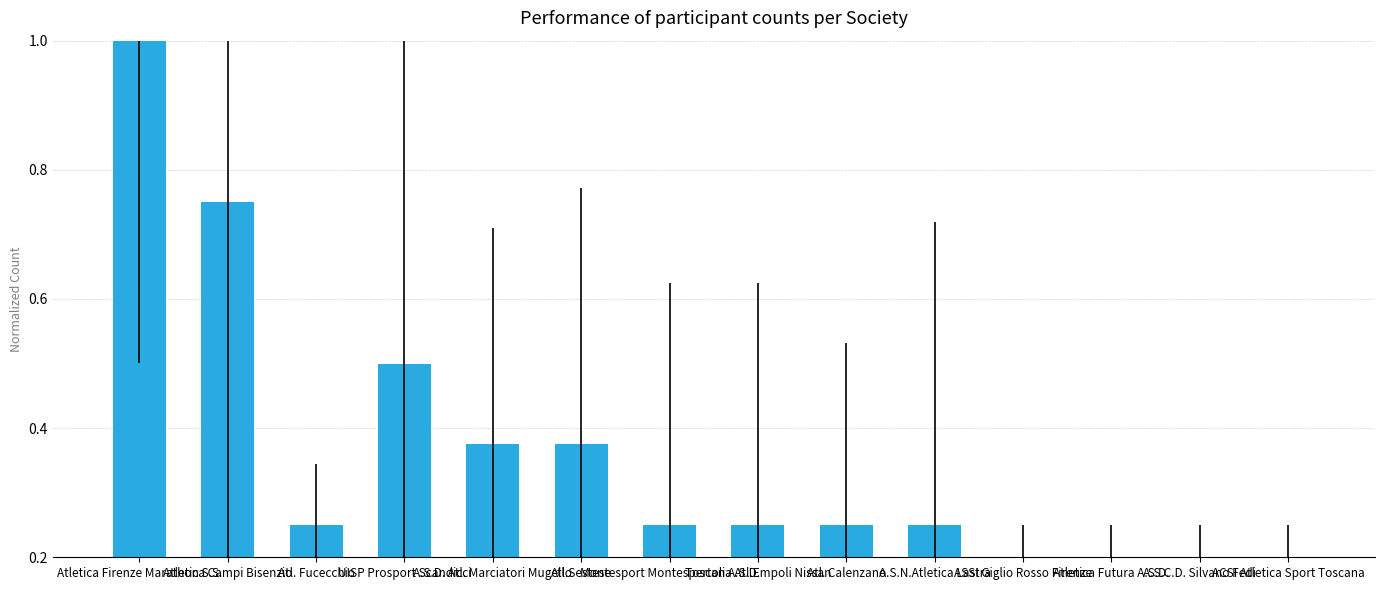

What is the average value?

0.3